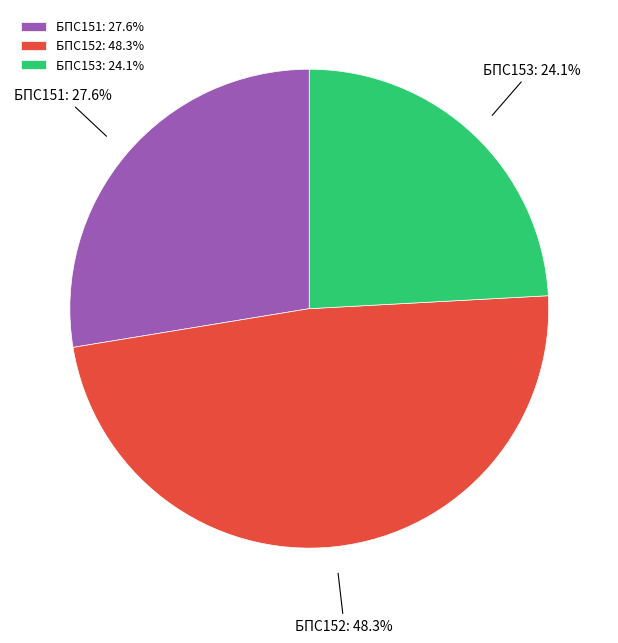

Rank the categories by value from lowest to highest.

БПС153: 24.1%, БПС151: 27.6%, БПС152: 48.3%